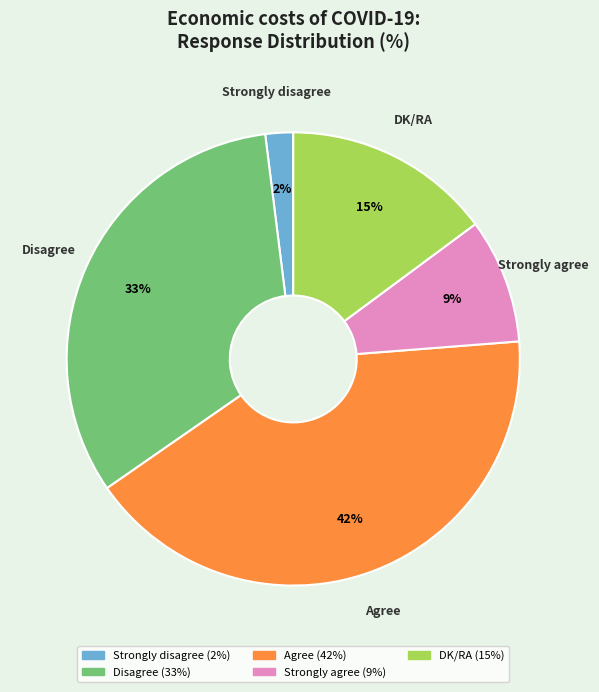

To the nearest percent, what percentage of the pie is Disagree?

33%